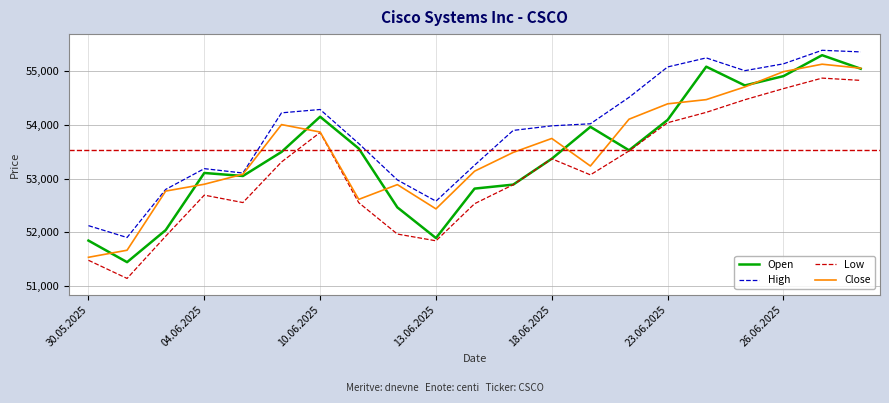

True or false: Low and High cross at least once.

False